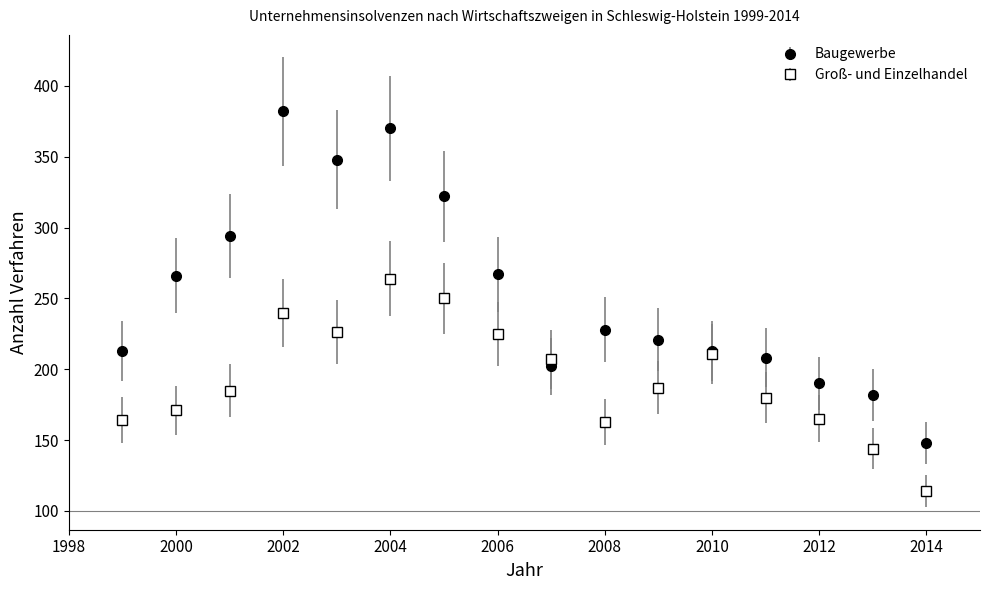

Which series has the largest total across all categories?

Baugewerbe